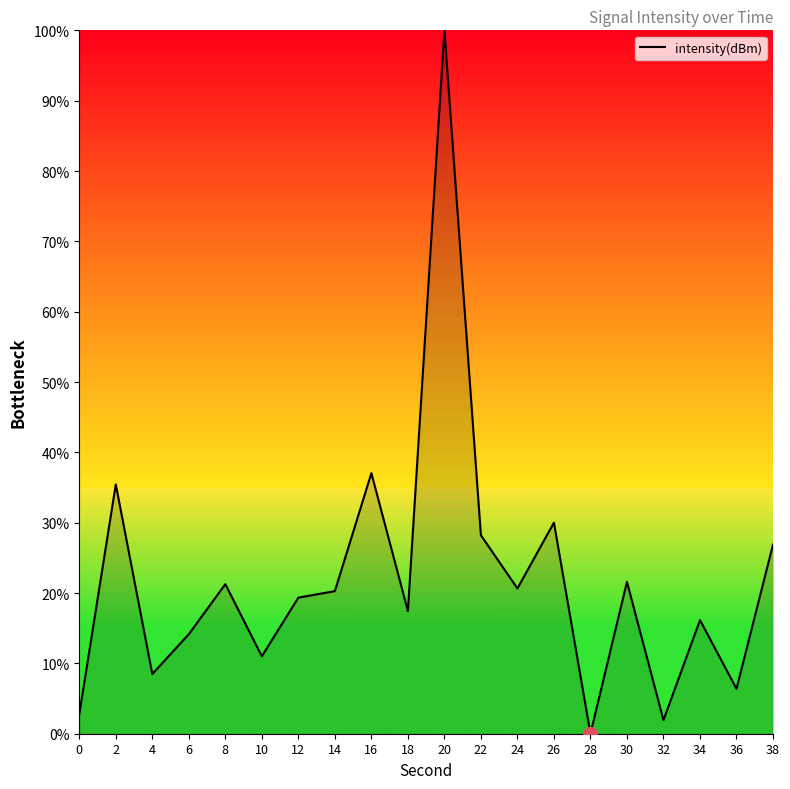

What is the difference between the maximum and minimum values?

100.0